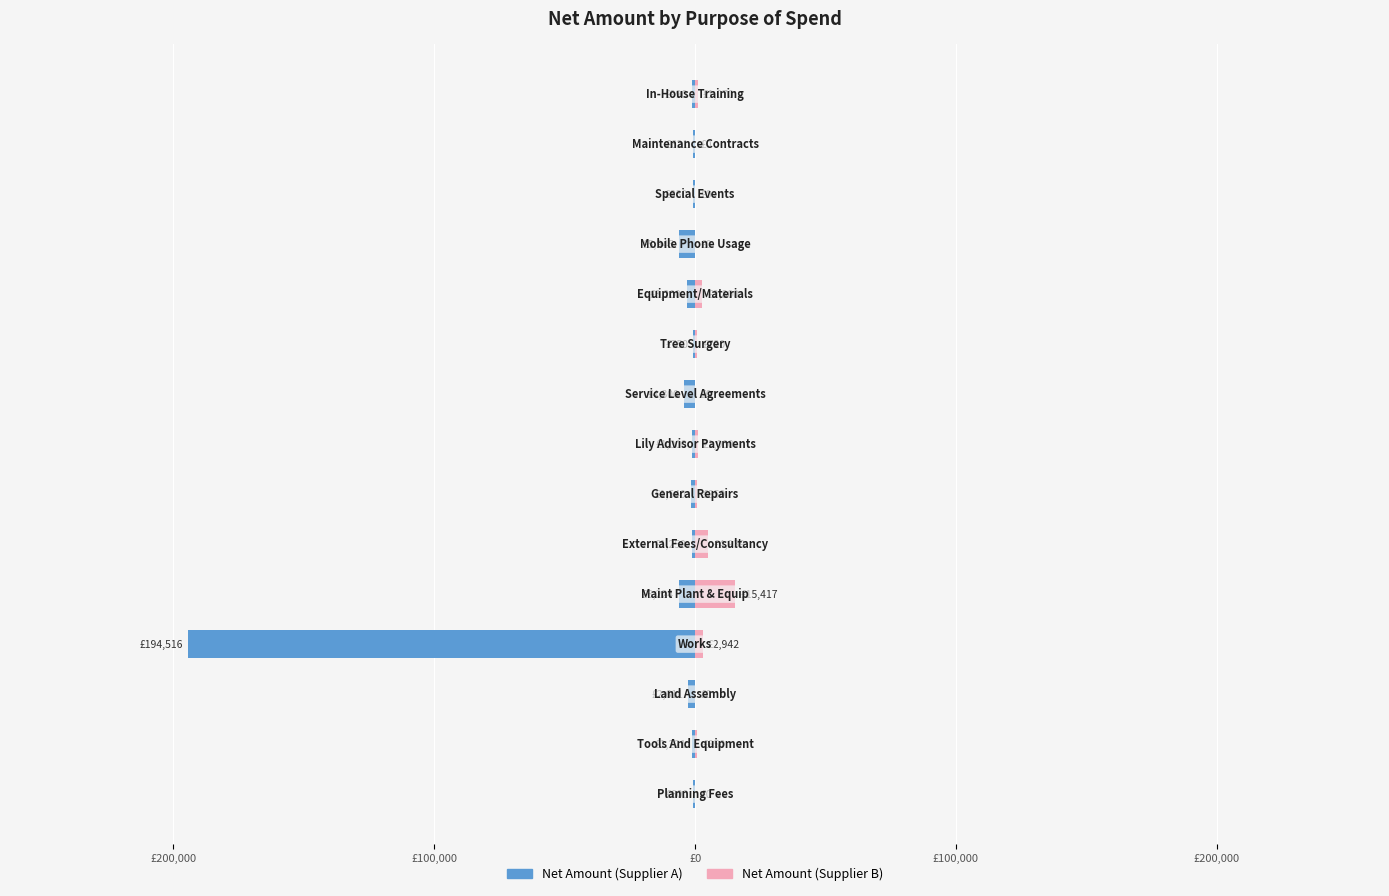

What is the sum of the Net Amount (Supplier A) values at 11 and 9?

-6694.9